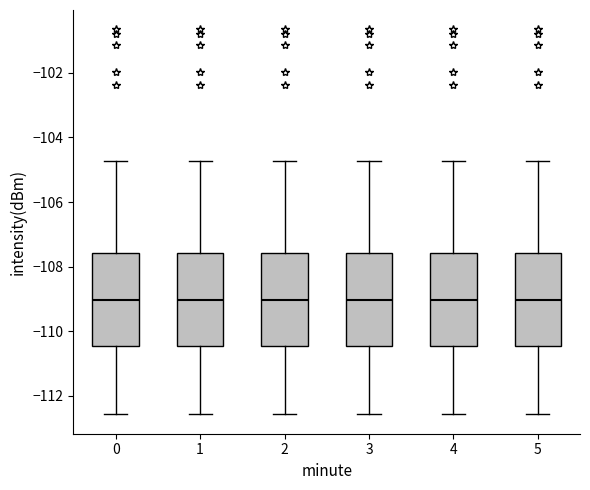

Reading left to right, transcribe this box plot: for each box, give where its median line is, the range the box spans, and where its two whiskers end, as read against the y-axis. The values are not printed on the chart, so give them approximately, as read against the axis.

0: median -109.0, box -110.4 to -107.6, whiskers -112.6 to -104.8
1: median -109.0, box -110.4 to -107.6, whiskers -112.6 to -104.8
2: median -109.0, box -110.4 to -107.6, whiskers -112.6 to -104.8
3: median -109.0, box -110.4 to -107.6, whiskers -112.6 to -104.8
4: median -109.0, box -110.4 to -107.6, whiskers -112.6 to -104.8
5: median -109.0, box -110.4 to -107.6, whiskers -112.6 to -104.8